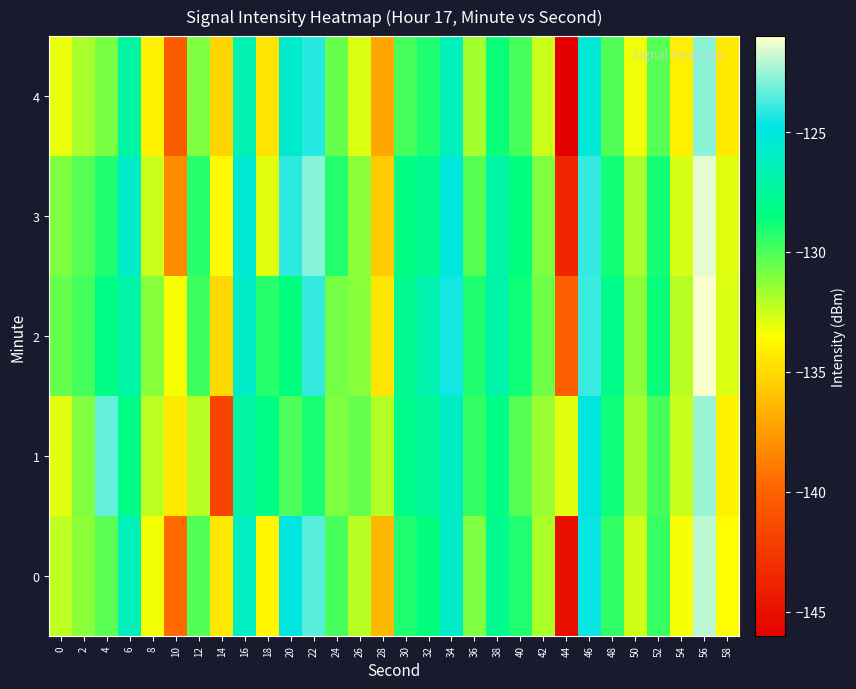

Reading left to right, what are all the values shown in this chart?

0: 0=-132.2	2=-131.2	4=-130.3	6=-126.4	8=-133.3	10=-139.6	12=-130.1	14=-134.4	16=-126.1	18=-133.9	20=-124.9	22=-123.5	24=-129.9	26=-132.1	28=-136.3	30=-129.1	32=-128.5	34=-125.8	36=-131.0	38=-127.9	40=-129.2	42=-131.9	44=-145.1	46=-124.6	48=-129.5	50=-132.6	52=-129.6	54=-133.4	56=-122.0	58=-133.6
1: 0=-132.9	2=-131.0	4=-123.3	6=-128.3	8=-132.2	10=-134.4	12=-132.0	14=-141.8	16=-127.3	18=-128.3	20=-130.0	22=-129.0	24=-131.0	26=-130.5	28=-132.0	30=-128.0	32=-127.5	34=-126.0	36=-129.5	38=-128.3	40=-130.2	42=-131.5	44=-133.0	46=-125.0	48=-128.8	50=-131.7	52=-129.9	54=-132.4	56=-122.5	58=-134.0
2: 0=-130.5	2=-129.8	4=-128.3	6=-127.1	8=-131.2	10=-133.4	12=-129.7	14=-135.1	16=-125.8	18=-129.3	20=-128.5	22=-124.0	24=-130.8	26=-131.2	28=-134.5	30=-127.9	32=-126.8	34=-124.5	36=-129.1	38=-127.0	40=-128.8	42=-130.7	44=-140.2	46=-123.9	48=-128.1	50=-131.3	52=-128.7	54=-132.1	56=-121.1	58=-132.8
3: 0=-131.0	2=-130.2	4=-129.1	6=-125.8	8=-132.5	10=-138.2	12=-129.3	14=-133.7	16=-125.4	18=-132.9	20=-124.1	22=-122.8	24=-129.2	26=-131.3	28=-135.6	30=-128.4	32=-127.9	34=-125.1	36=-130.2	38=-127.1	40=-128.5	42=-131.0	44=-143.7	46=-124.0	48=-128.9	50=-131.8	52=-128.9	54=-132.7	56=-121.4	58=-132.9
4: 0=-133.1	2=-131.8	4=-130.9	6=-127.2	8=-134.0	10=-140.3	12=-131.0	14=-135.2	16=-126.8	18=-134.6	20=-125.7	22=-124.2	24=-130.5	26=-132.8	28=-137.1	30=-129.9	32=-129.1	34=-126.4	36=-131.7	38=-128.7	40=-129.9	42=-132.5	44=-146.2	46=-125.3	48=-130.1	50=-133.2	52=-130.2	54=-134.1	56=-122.7	58=-134.3